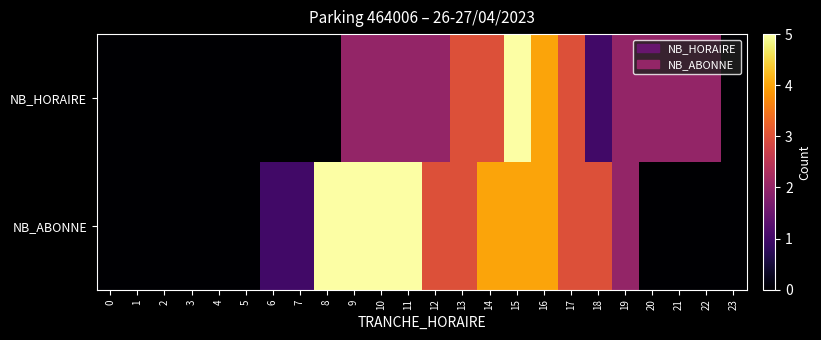

What is the maximum value shown in the chart?

5